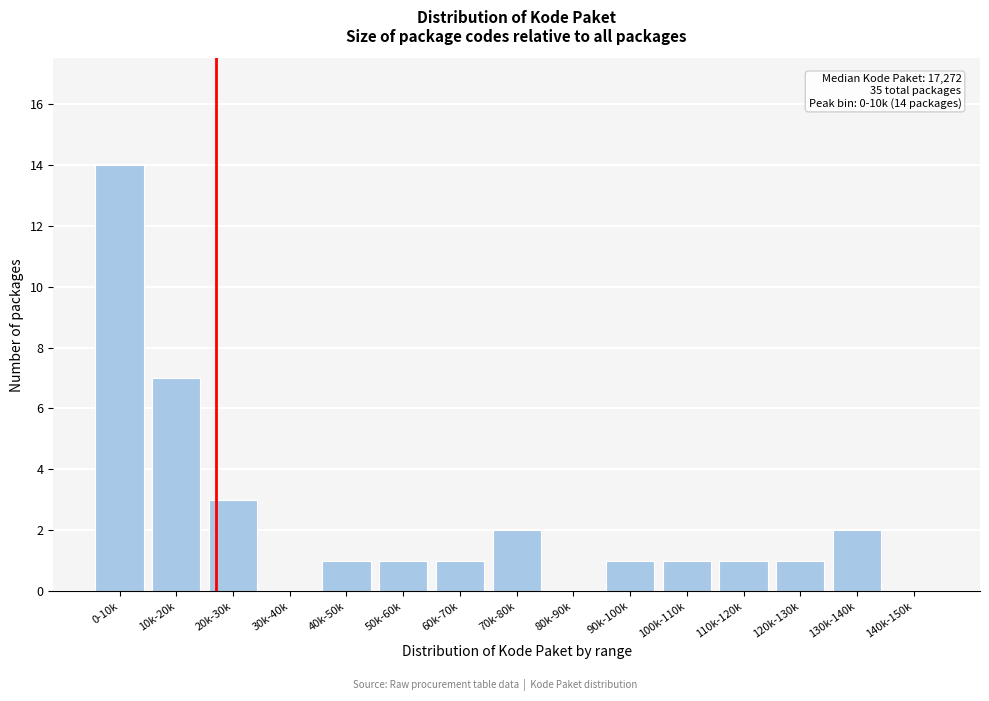

Reading left to right, transcribe all the data shown in this chart.

0-10k=14	10k-20k=7	20k-30k=3	30k-40k=0	40k-50k=1	50k-60k=1	60k-70k=1	70k-80k=2	80k-90k=0	90k-100k=1	100k-110k=1	110k-120k=1	120k-130k=1	130k-140k=2	140k-150k=0